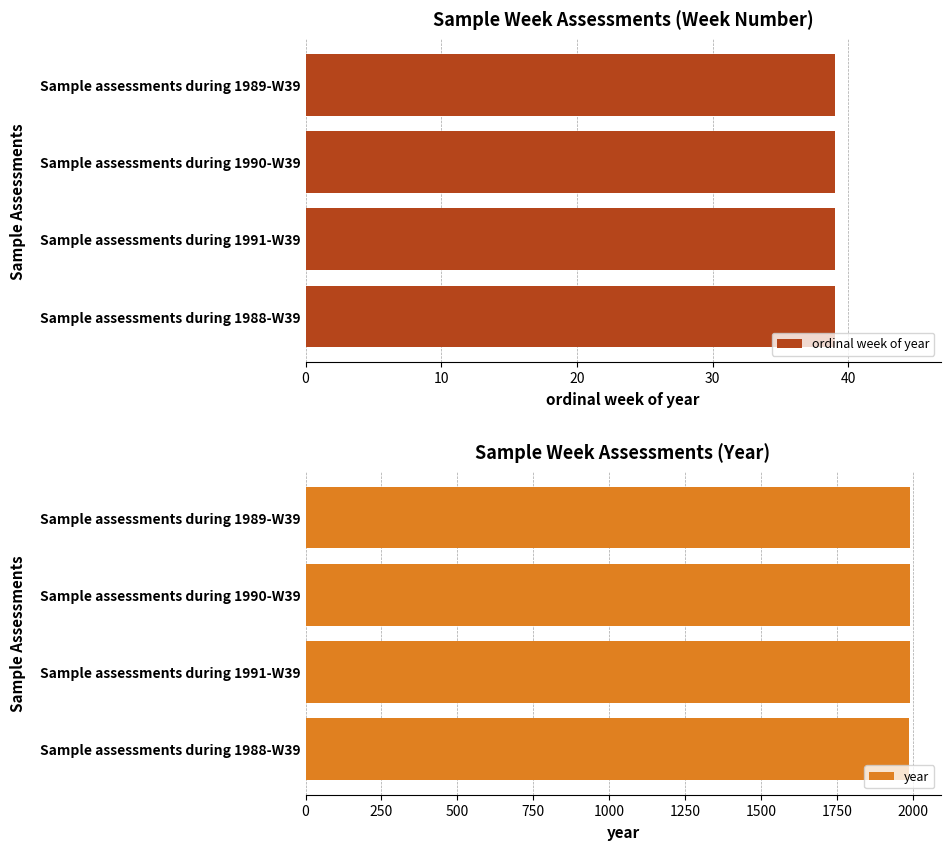

What is the difference between the second highest and second lowest values in the year series?

1